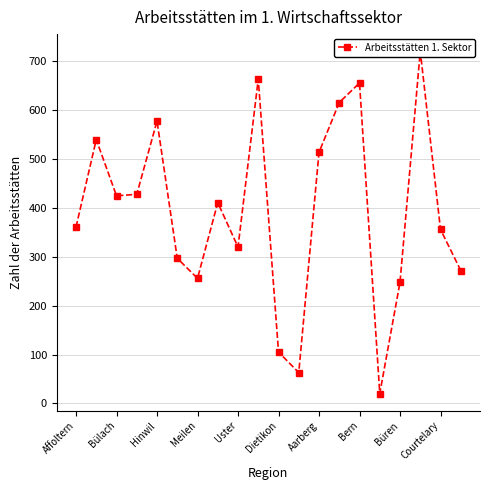

Reading right to left, list all the values displayed in this chart.

272	356	721	248	20	656	616	514	63	105	664	320	411	256	297	578	428	425	540	361